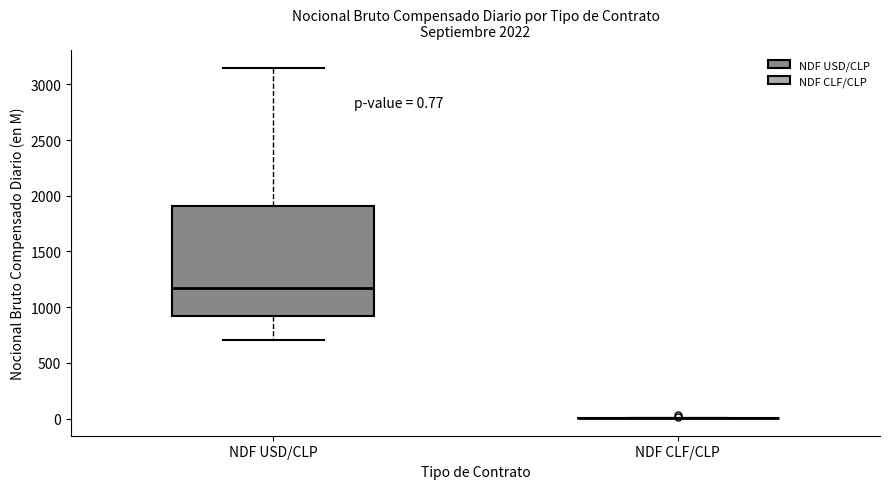

Comparing the boxes themselves (not the whiskers), which one is the tallest?

NDF USD/CLP